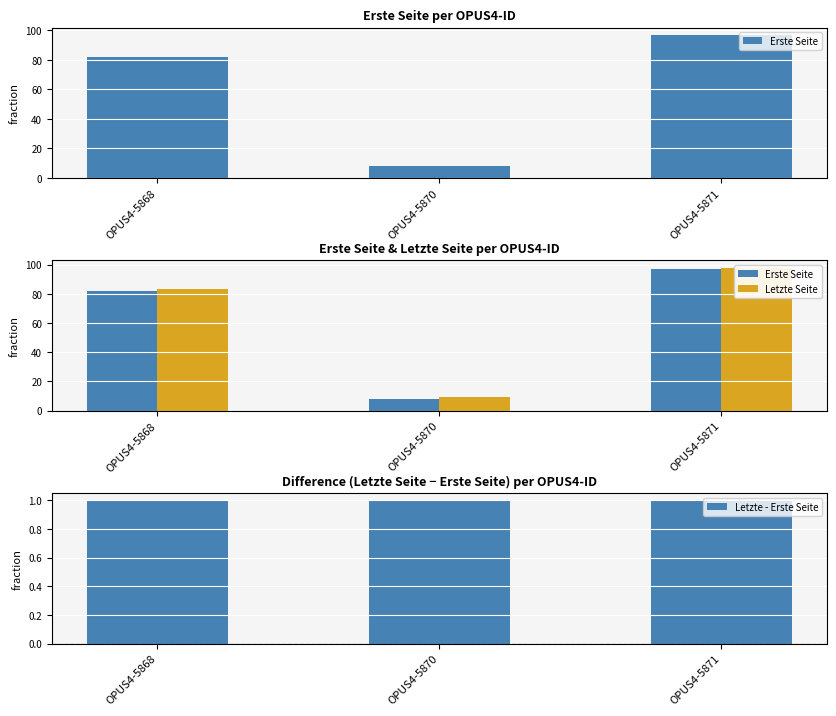

What is the difference between the Erste Seite values at OPUS4-5871 and OPUS4-5870?

89